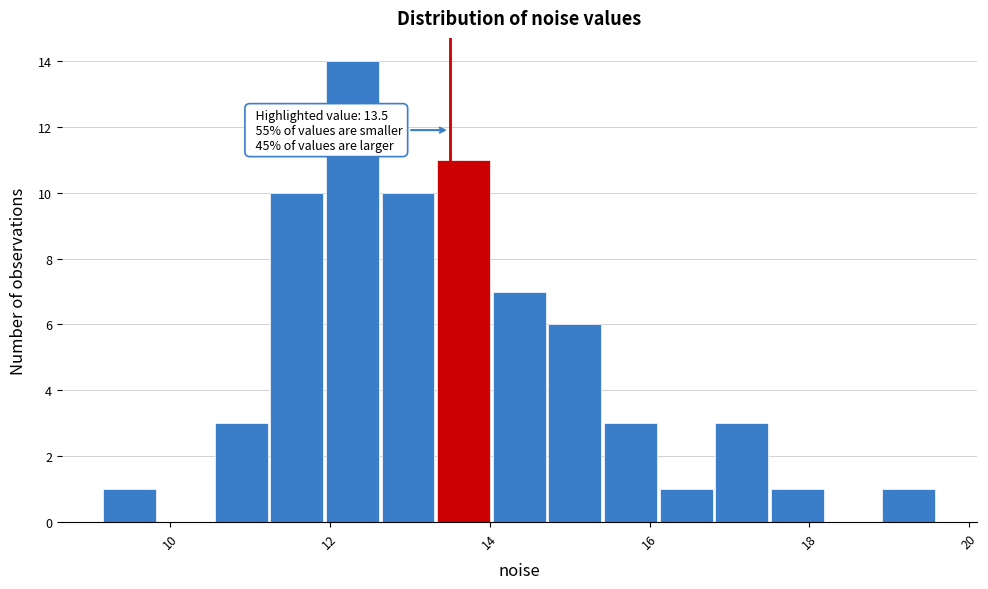

Read against the x-axis, roughly where is the centre of the tallest bar?

12.2